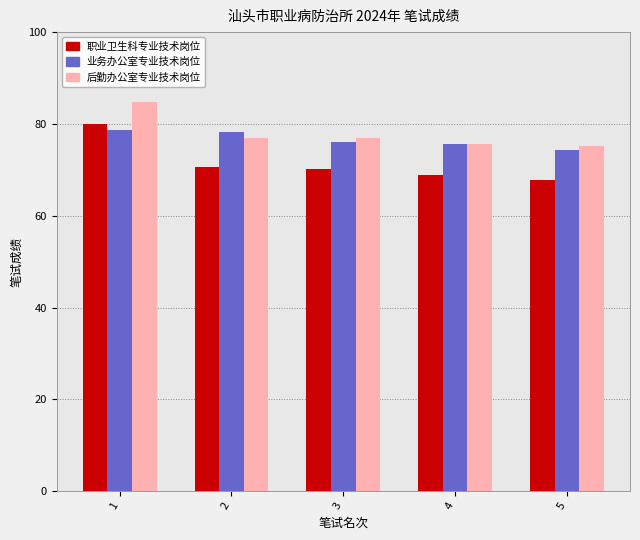

What is the difference between the maximum and minimum values in the 业务办公室专业技术岗位 series?

4.4